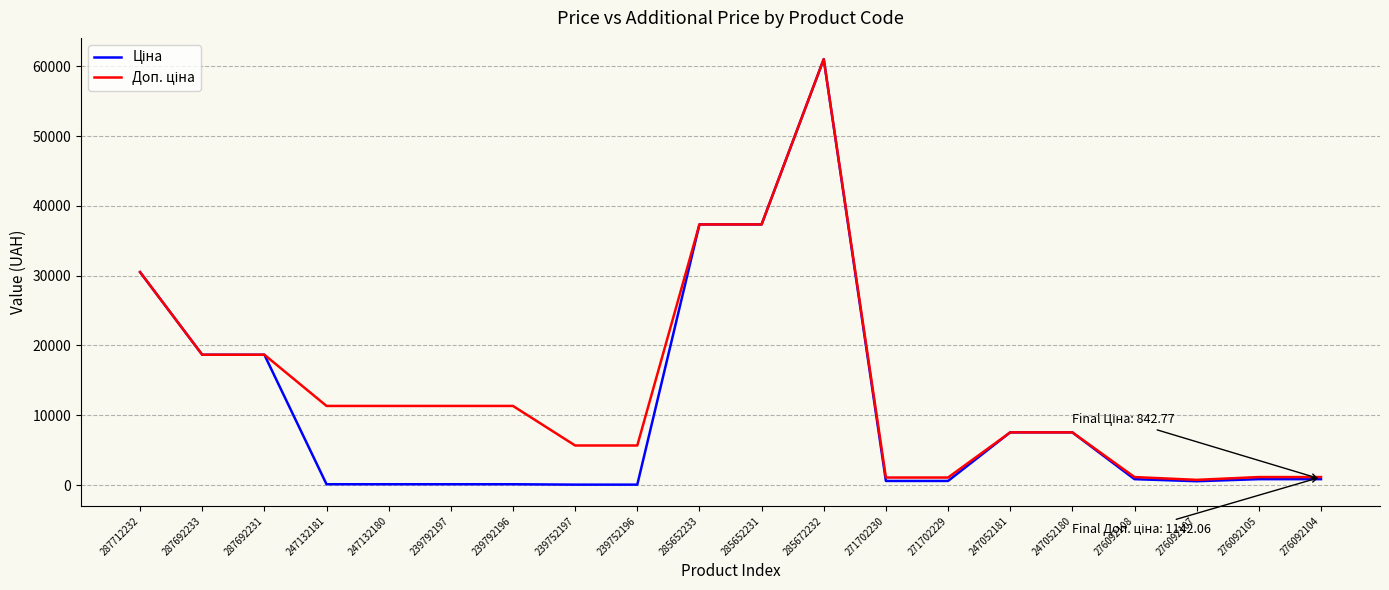

What is the greatest value displayed?

61024.7